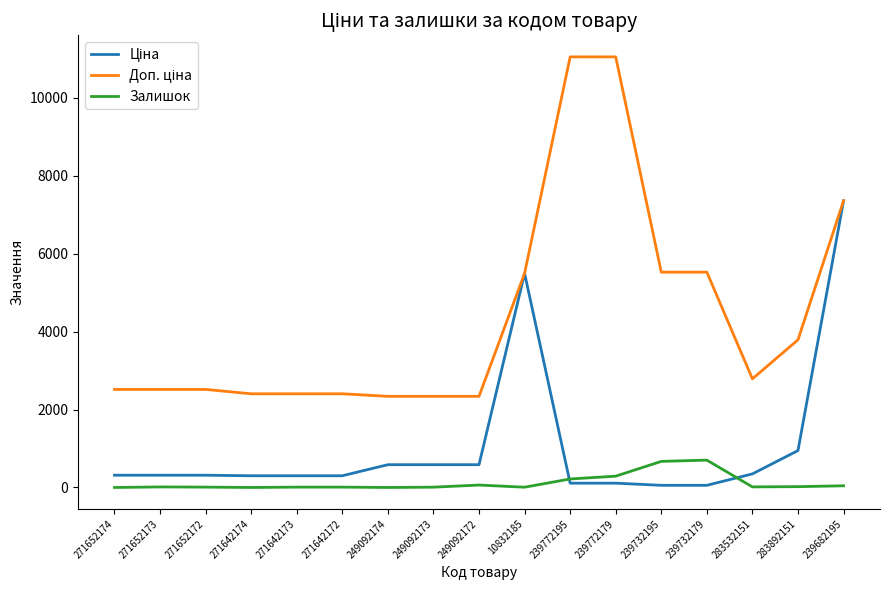

What is the total value across all series at 249092174?

2924.6